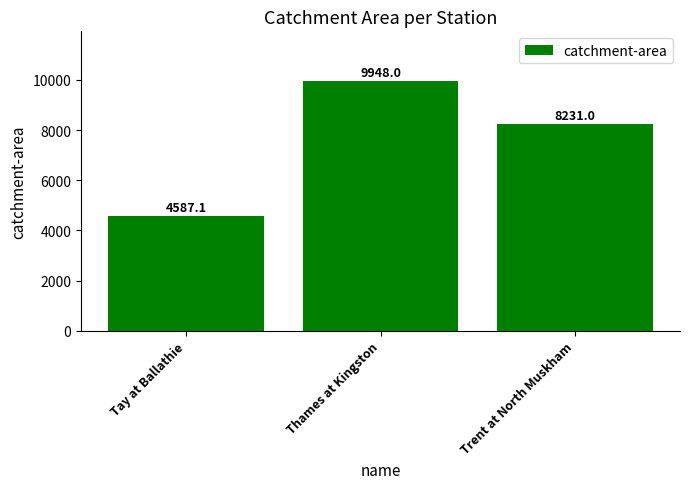

The value at Thames at Kingston is 9948.0. True or false?

True